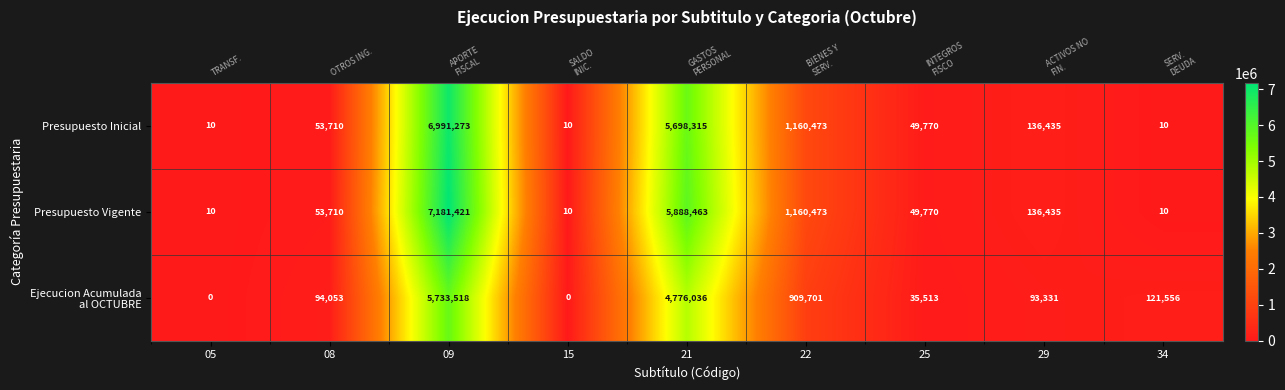

True or false: Ejecucion Acumulada al OCTUBRE has a value of -3341716 at 15.

False